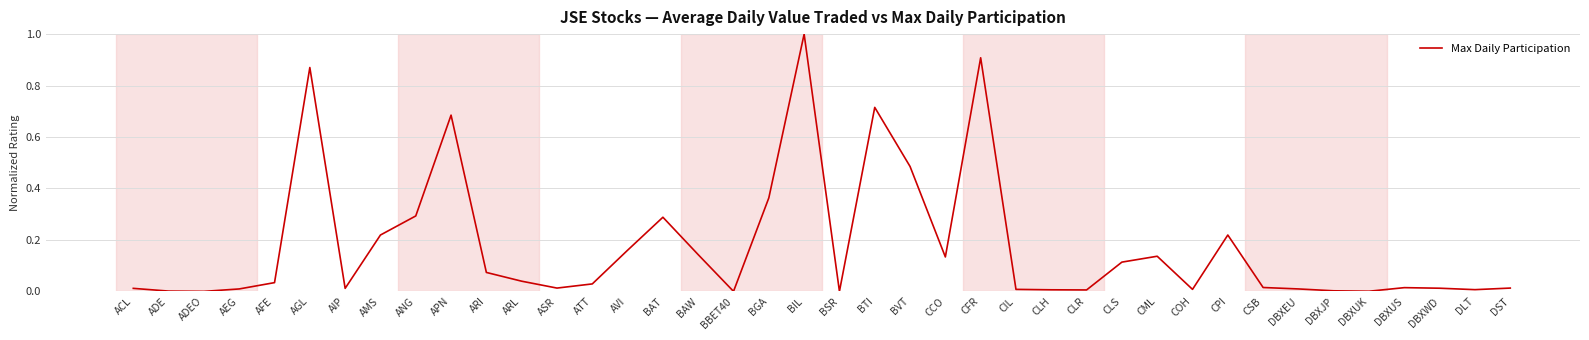

The chart shows a value of 0.0 at DBXUS. True or false?

True